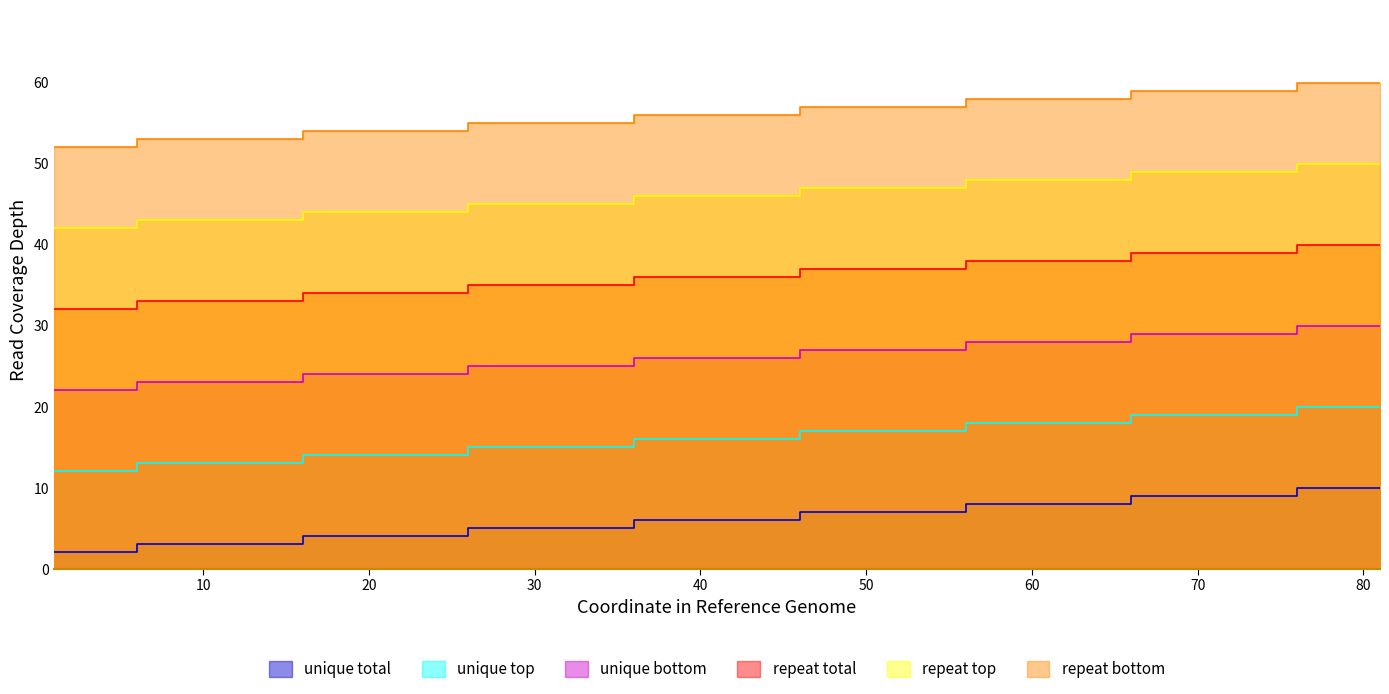

Reading right to left, extract all data points from this chart.

unique total: 10	9	8	7	6	5	4	3	2
unique top: 20	19	18	17	16	15	14	13	12
unique bottom: 30	29	28	27	26	25	24	23	22
repeat total: 40	39	38	37	36	35	34	33	32
repeat top: 50	49	48	47	46	45	44	43	42
repeat bottom: 60	59	58	57	56	55	54	53	52